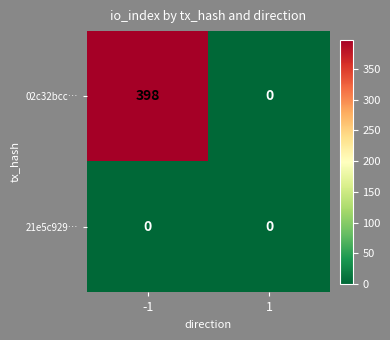

What is the average value of the 02c32bcc… series?

199